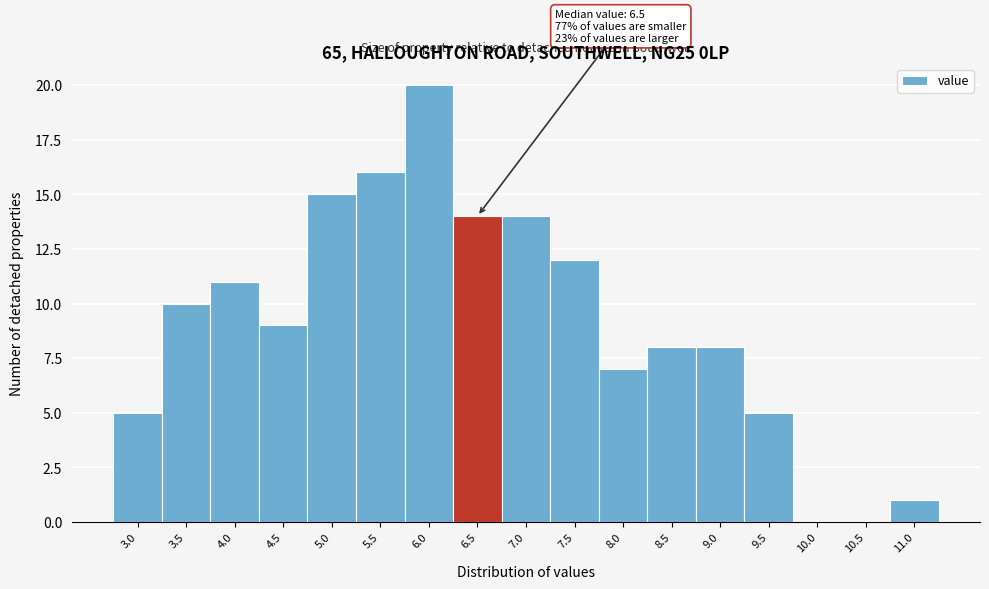

Reading left to right, extract all data points from this chart.

3.0=5	3.5=10	4.0=11	4.5=9	5.0=15	5.5=16	6.0=20	6.5=14	7.0=14	7.5=12	8.0=7	8.5=8	9.0=8	9.5=5	10.0=0	10.5=0	11.0=1